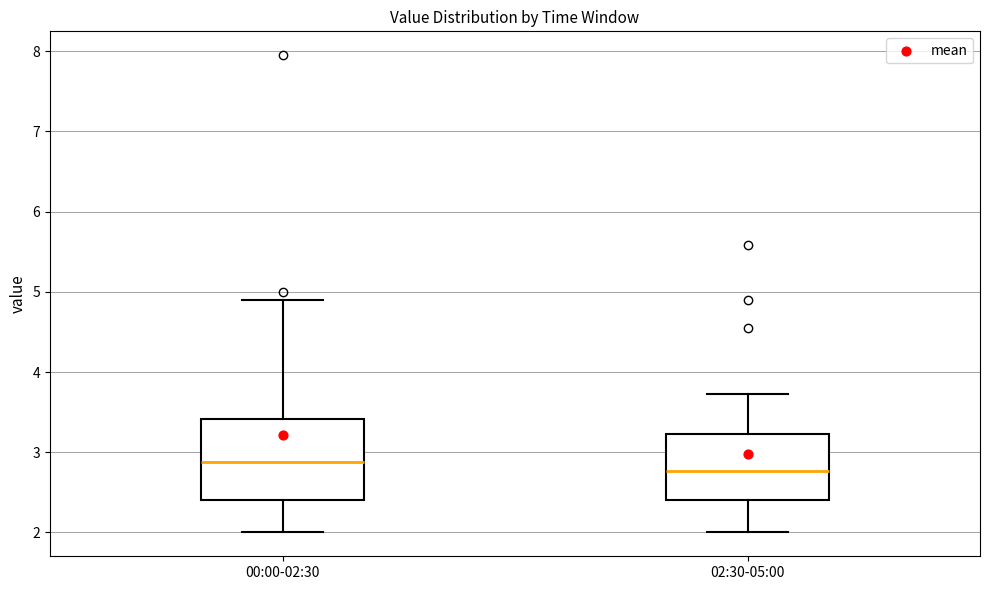

Reading left to right, read every box against the y-axis: the position of its median line, the range the box covers, and the ends of its whiskers. The values are not printed on the chart, so give them approximately, as read against the axis.

00:00-02:30: median 2.9, box 2.4 to 3.4, whiskers 2.0 to 4.9
02:30-05:00: median 2.8, box 2.4 to 3.2, whiskers 2.0 to 3.7